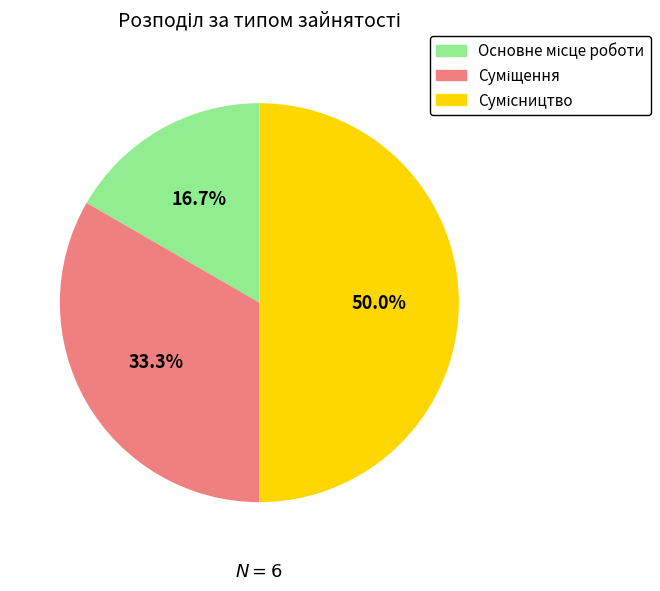

How many segments does this pie chart have?

3